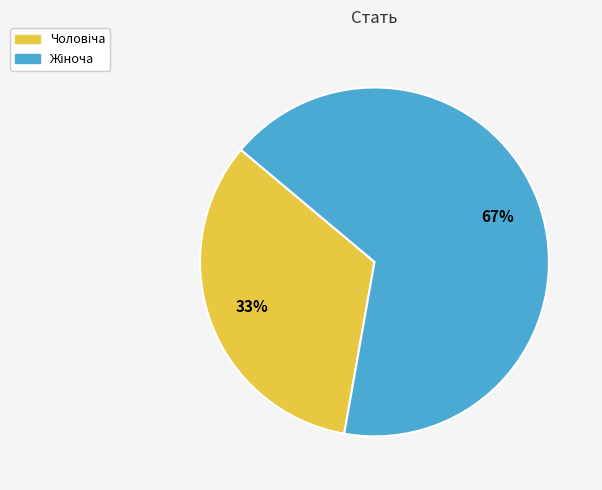

To the nearest percent, what is the average slice percentage?

50%